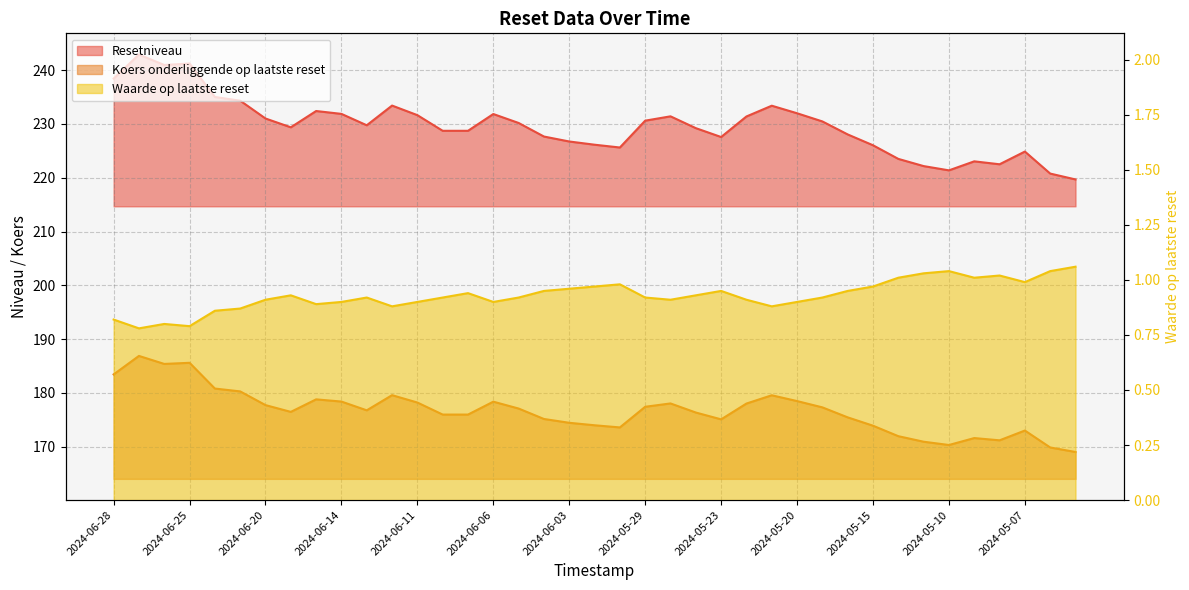

What is the lowest value of the Koers onderliggende op laatste reset series?

169.0